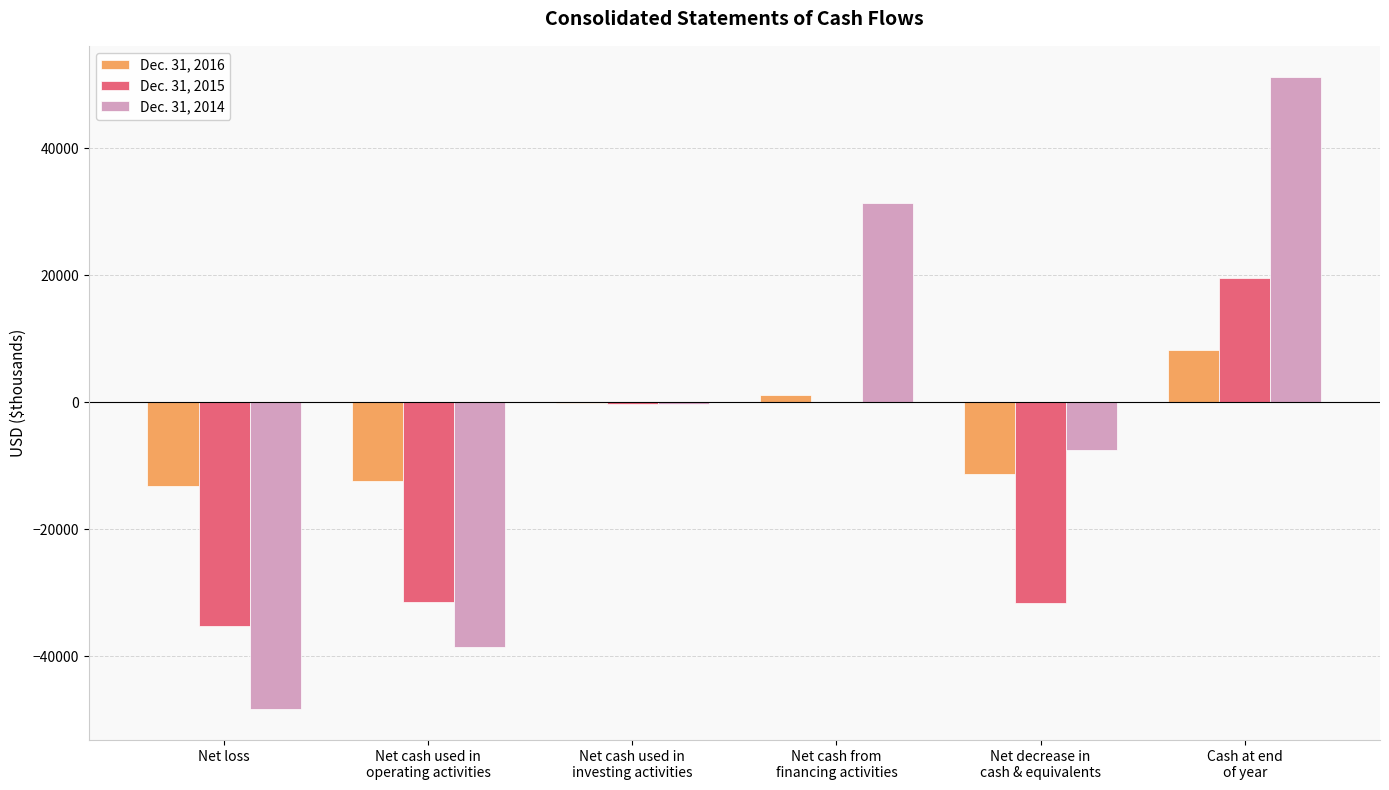

What is the maximum value for Dec. 31, 2014?

51191